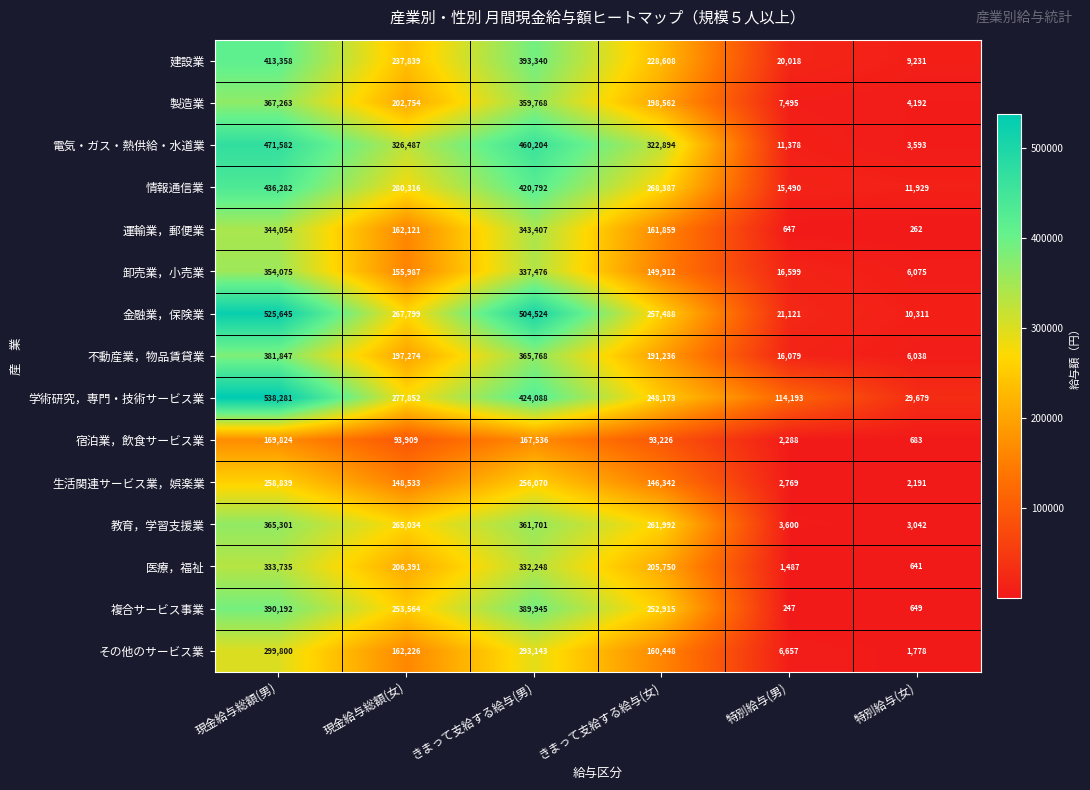

At how many categories does at least one series exceed 27108?

6